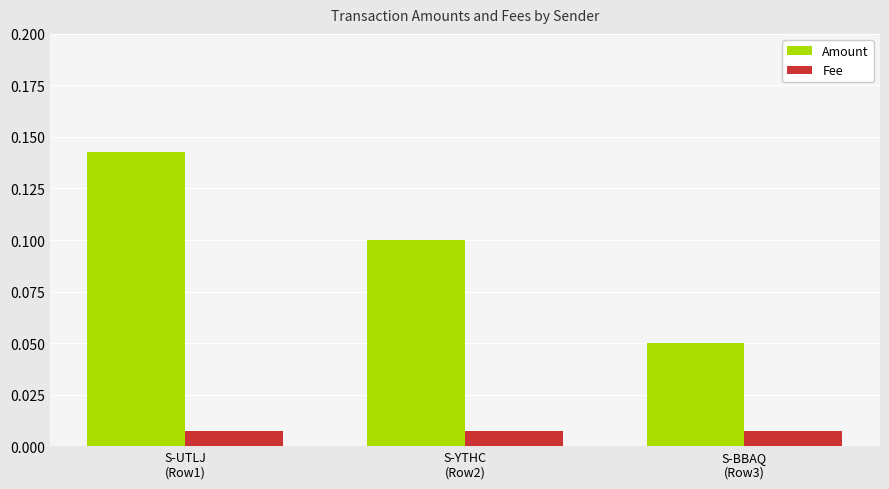

Rank the series by their maximum value, from lowest to highest.

Fee, Amount